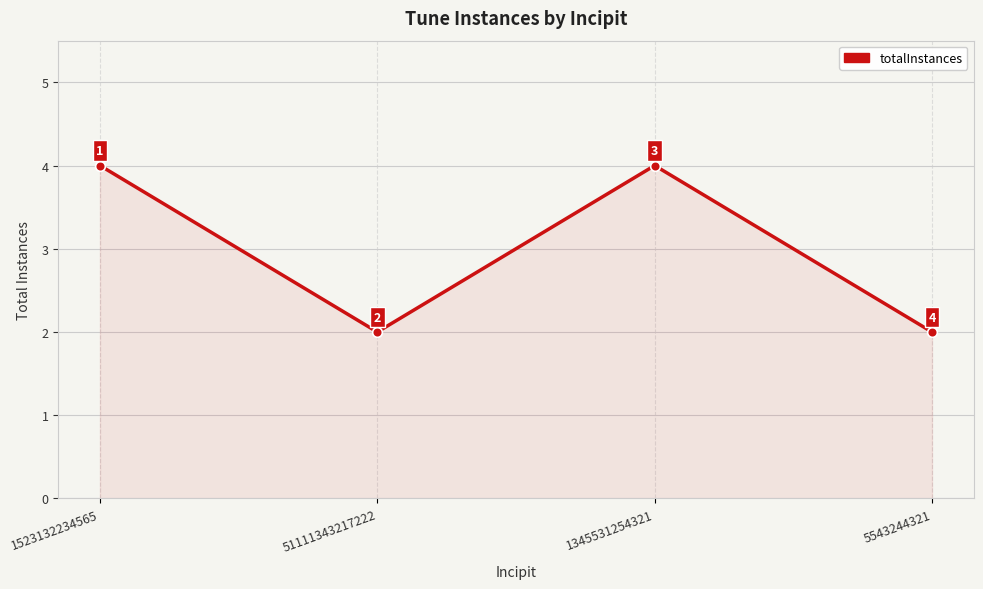

Reading left to right, transcribe all the data shown in this chart.

4	2	4	2